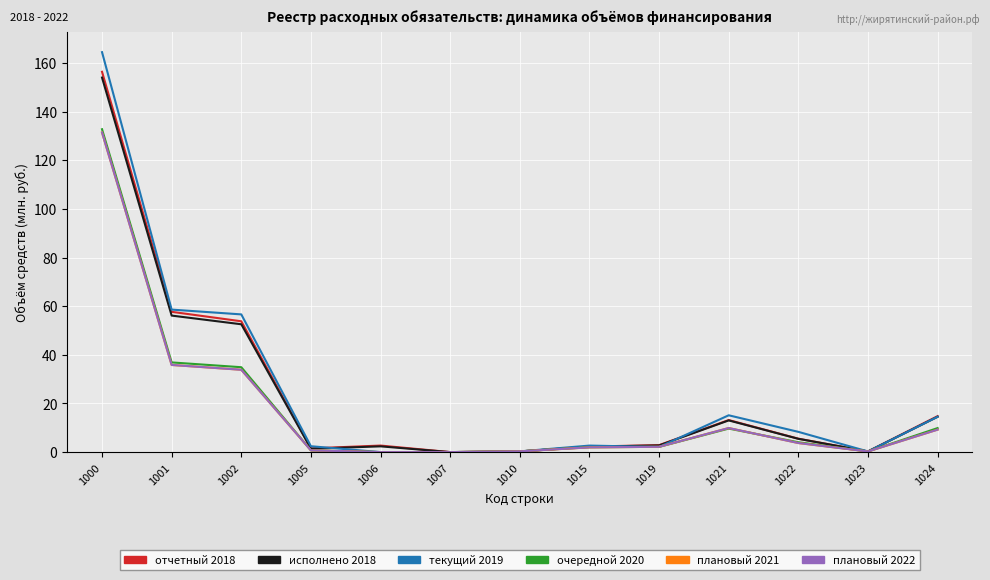

What value does the текущий 2019 series have at 1024?

14.5